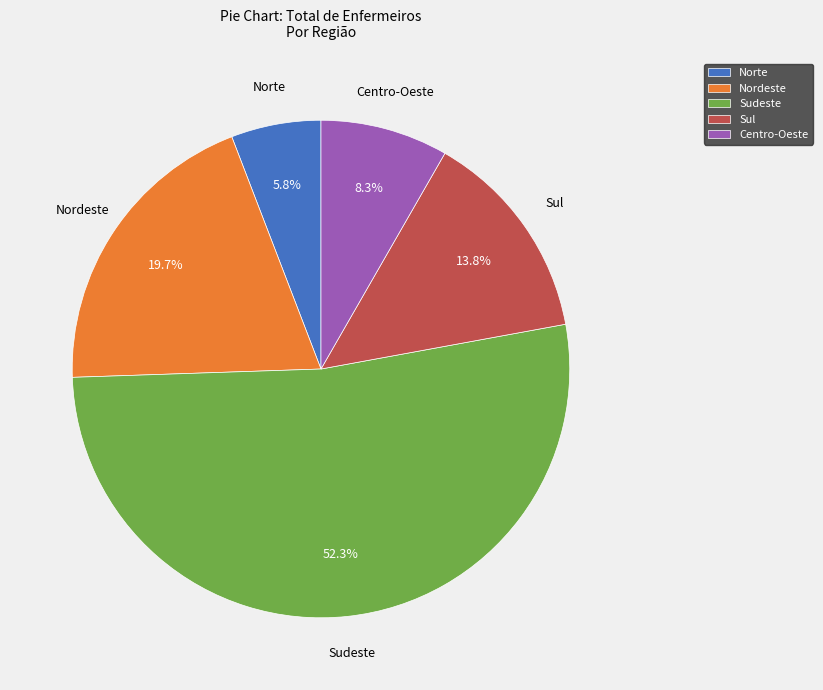

How many slices are in this pie chart?

5